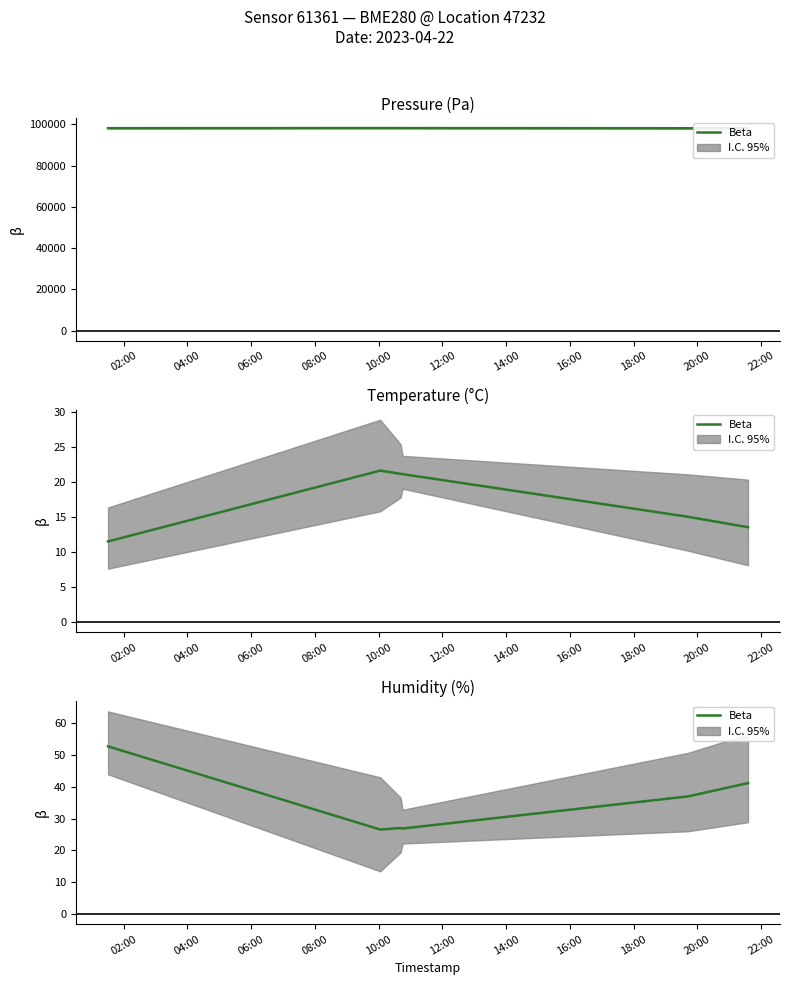

What is the value of the 5th point from the left?

37.0